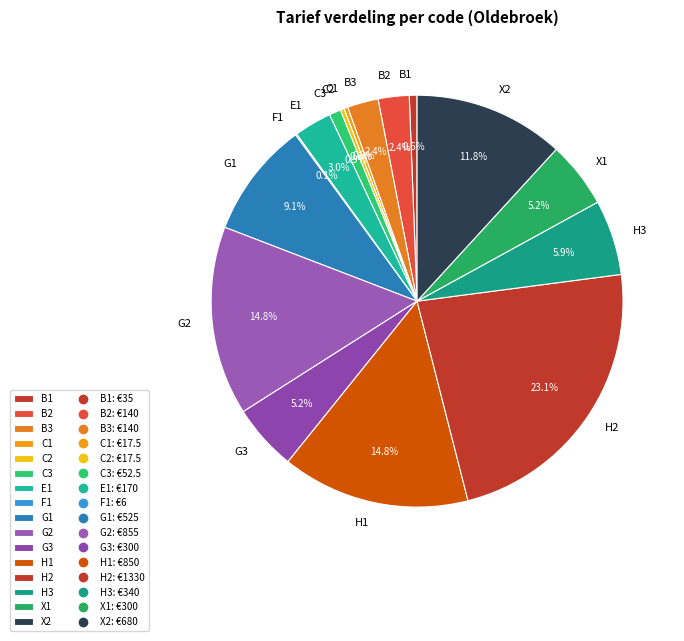

What percentage is the G3 slice, to the nearest percent?

5%